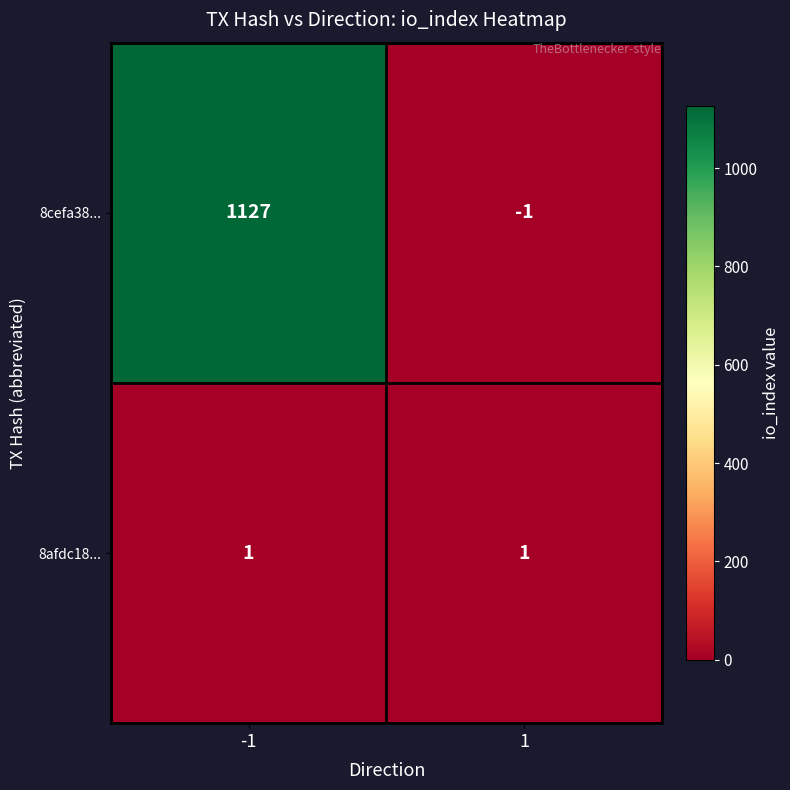

List the series in order of their peak value, highest first.

8cefa38..., 8afdc18...